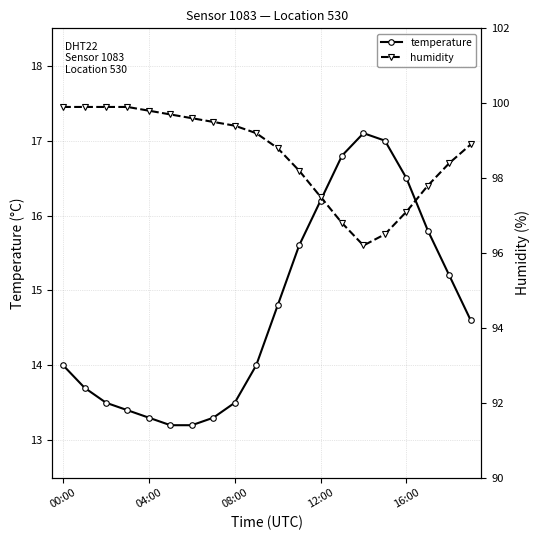

What is the label of the 19th point from the left?

18